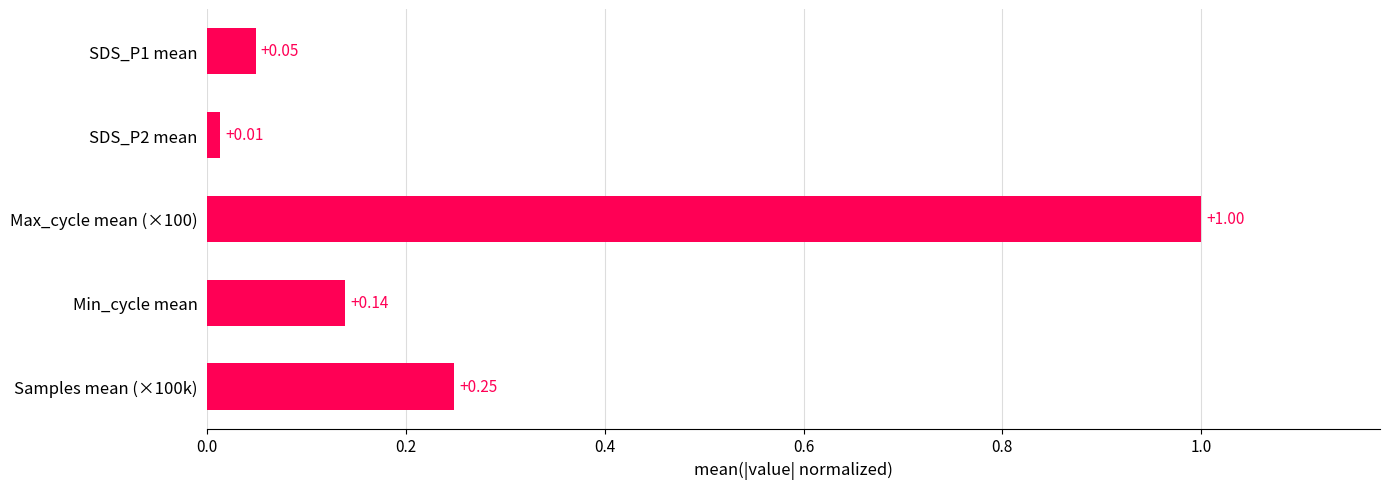

How many bars are there in total?

5